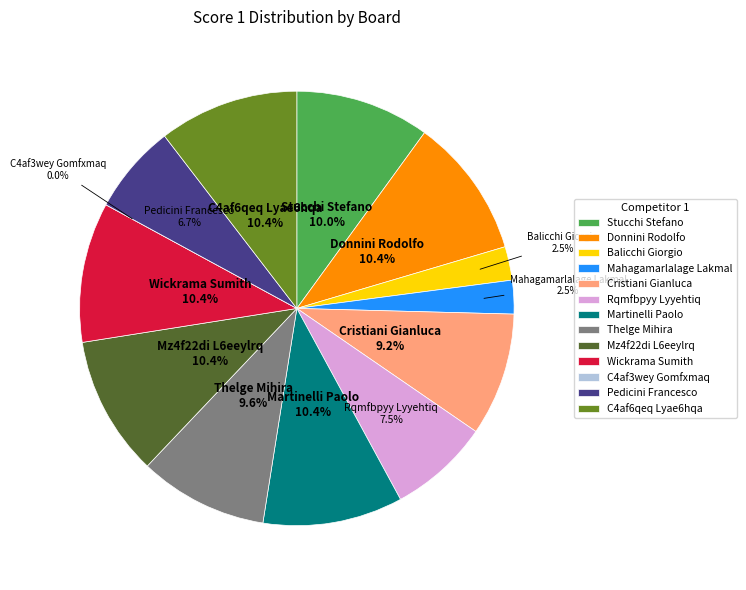

What portion of the pie excludes Wickrama Sumith?

89.6%